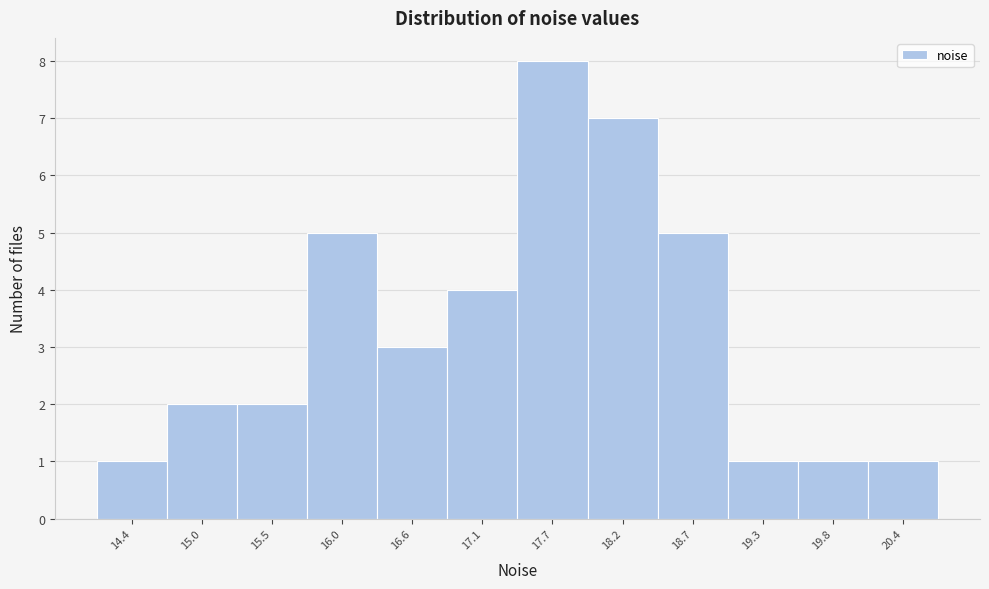

Reading left to right, what are all the values shown in this chart?

14.4=1	15.0=2	15.5=2	16.0=5	16.6=3	17.1=4	17.7=8	18.2=7	18.7=5	19.3=1	19.8=1	20.4=1